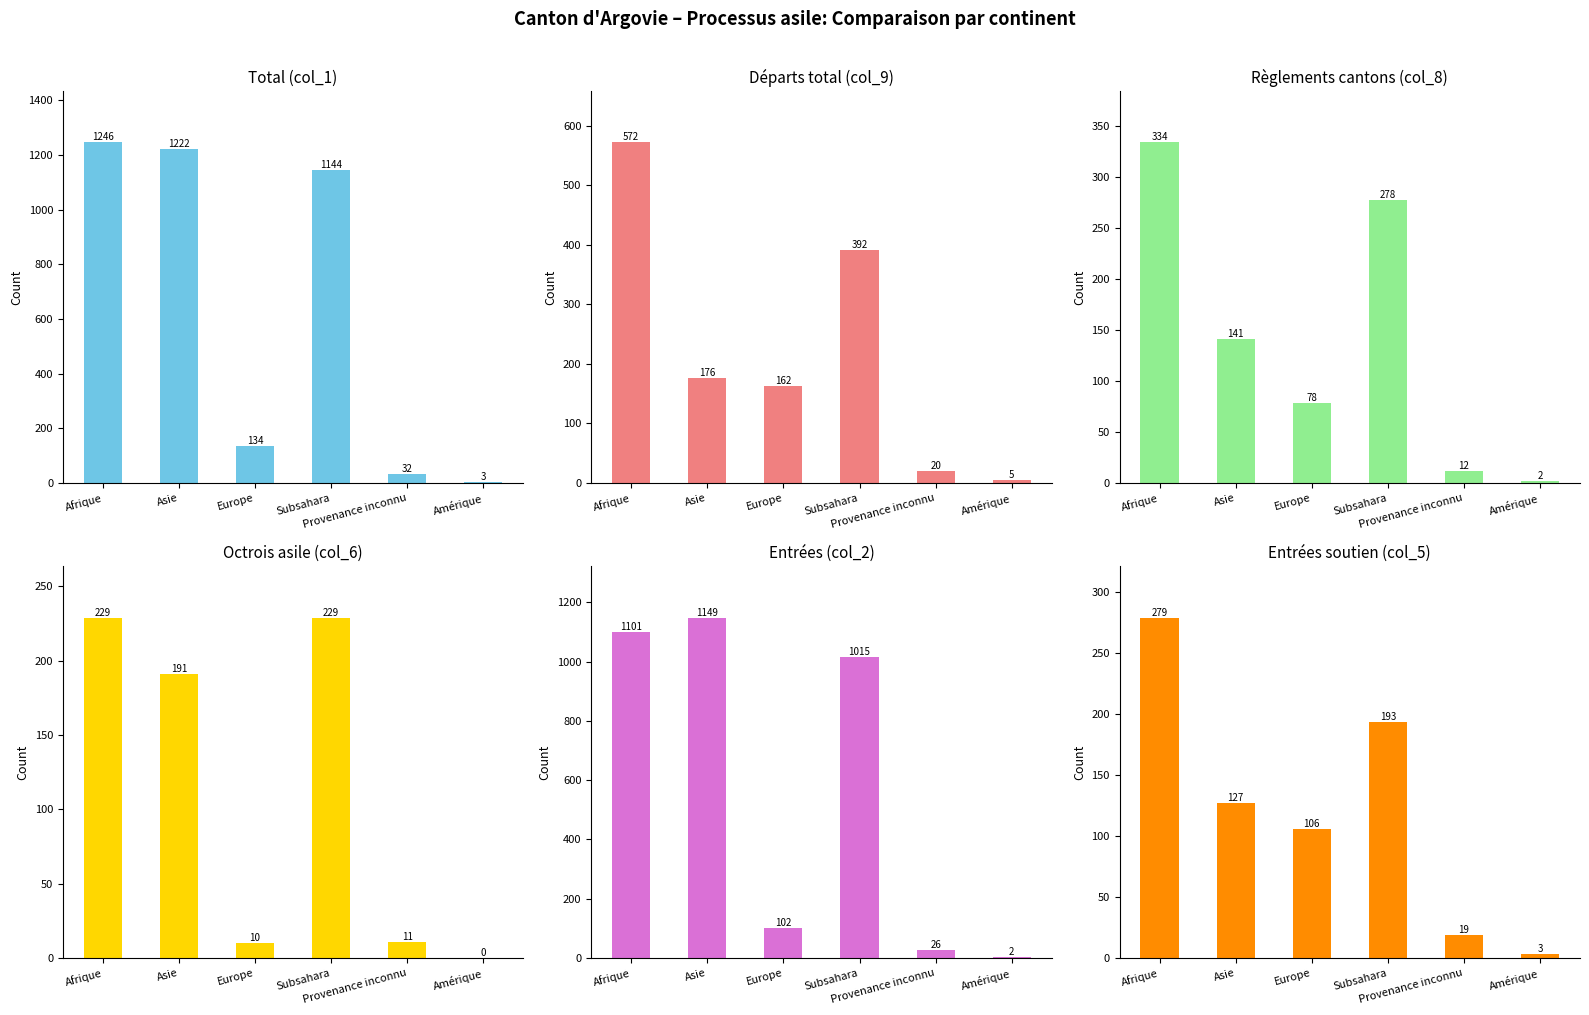

Rank the categories by Total (col_1) value from lowest to highest.

Amérique, Provenance inconnu, Europe, Subsahara, Asie, Afrique